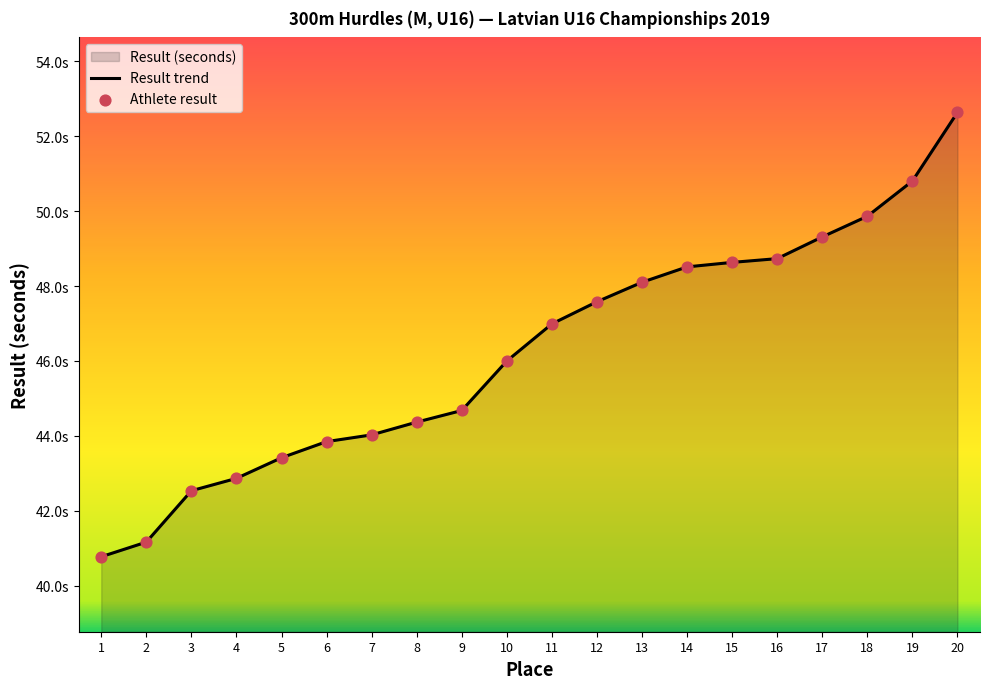

Approximately how many times larger is the value at 4 compared to 20?

0.8